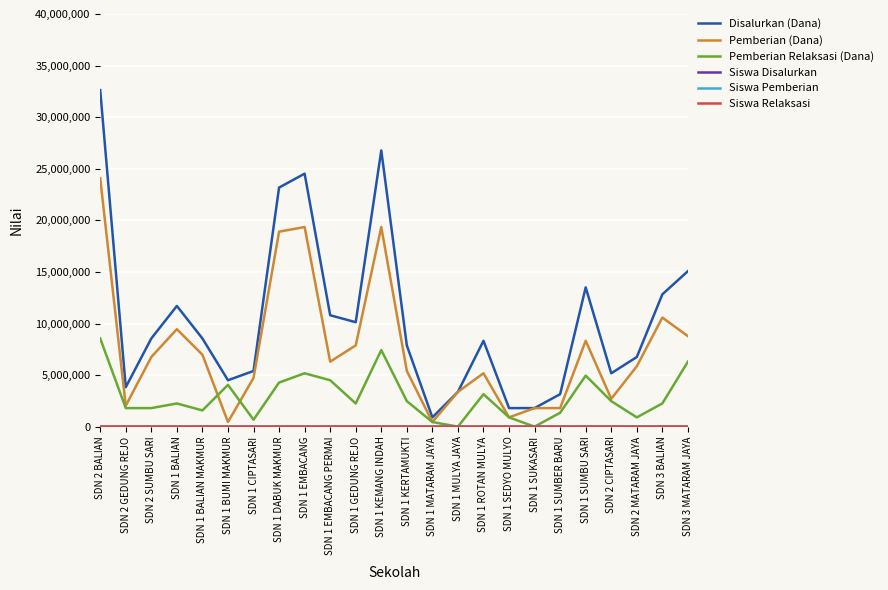

What is the highest value of the Pemberian Relaksasi (Dana) series?

8550000